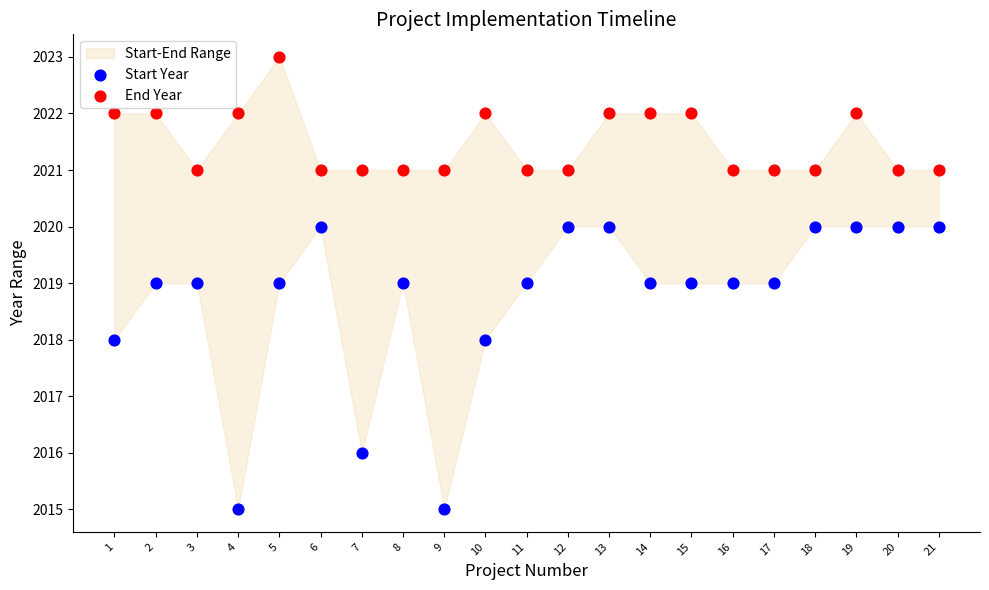

Across all data points, what is the range of X values (max minus min)?

20